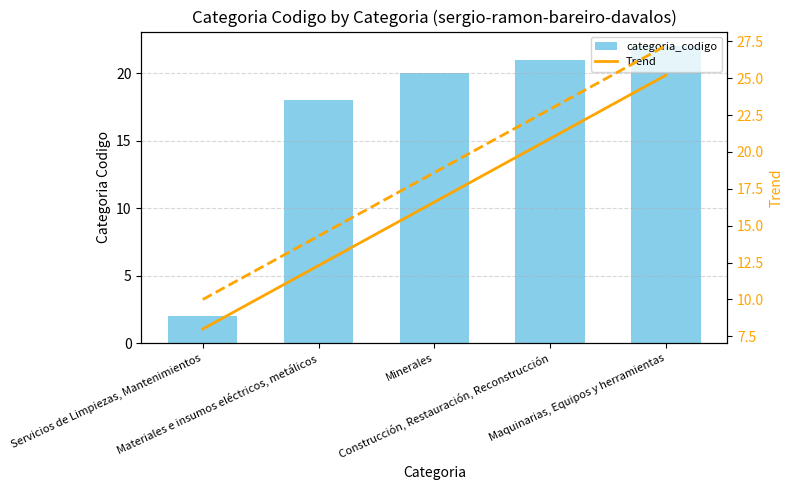

Which label corresponds to the smallest value in the chart?

Servicios de Limpiezas, Mantenimientos